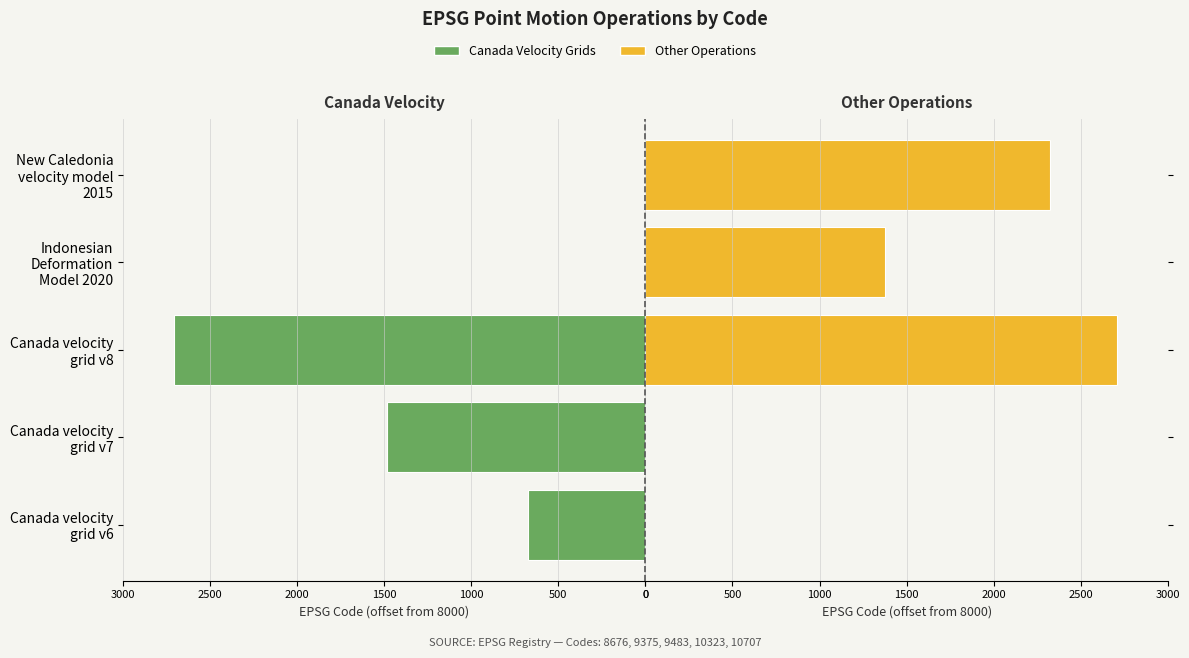

At how many categories does at least one series exceed 866?

4